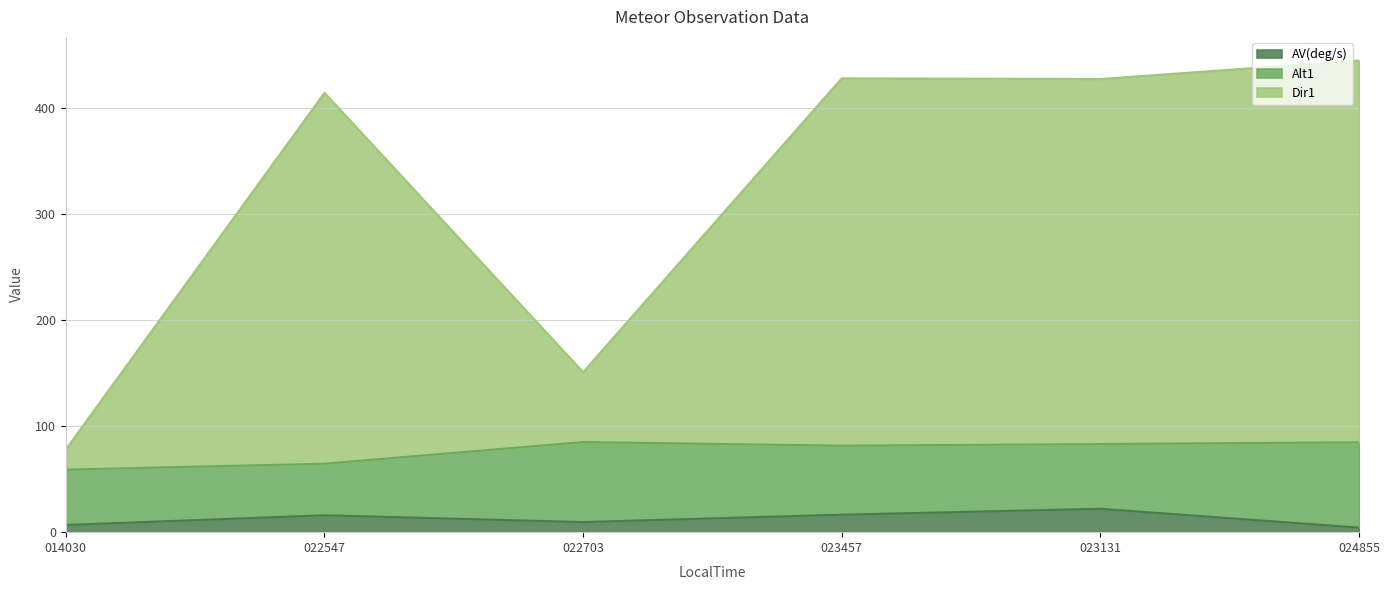

What is the maximum value for AV(deg/s)?

22.0